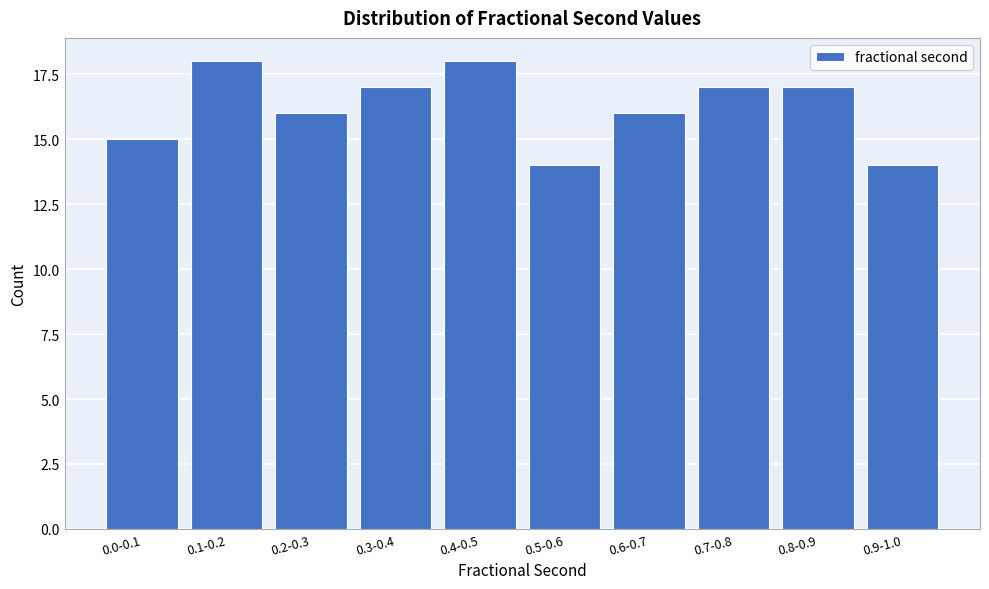

Reading left to right, what are all the values shown in this chart?

0.0-0.1=15	0.1-0.2=18	0.2-0.3=16	0.3-0.4=17	0.4-0.5=18	0.5-0.6=14	0.6-0.7=16	0.7-0.8=17	0.8-0.9=17	0.9-1.0=14